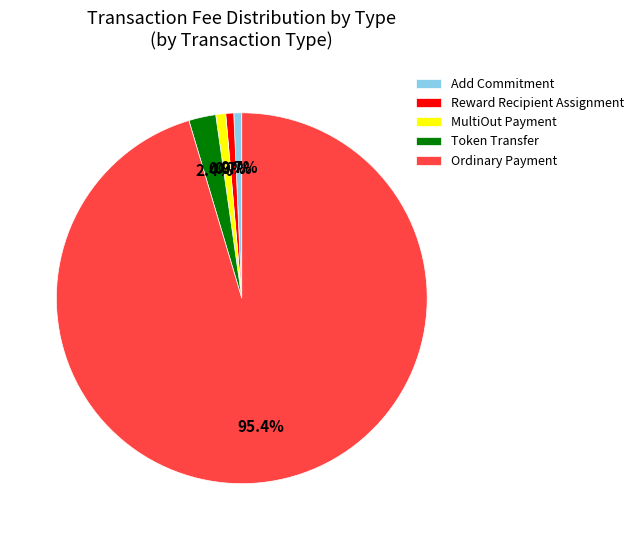

What is the total percentage of Reward Recipient Assignment and Token Transfer?

3.1%